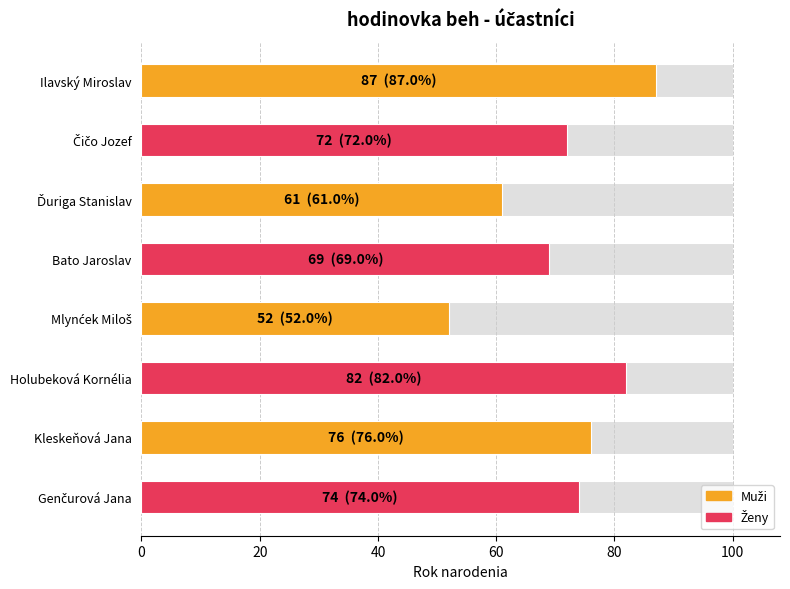

What is the average value?

72